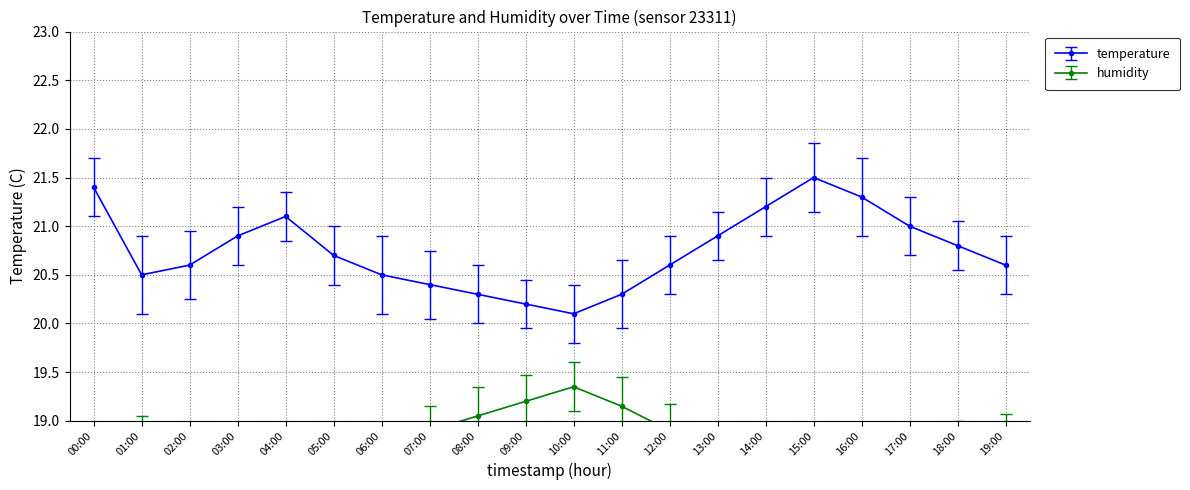

What are all the series names shown in the legend?

temperature, humidity